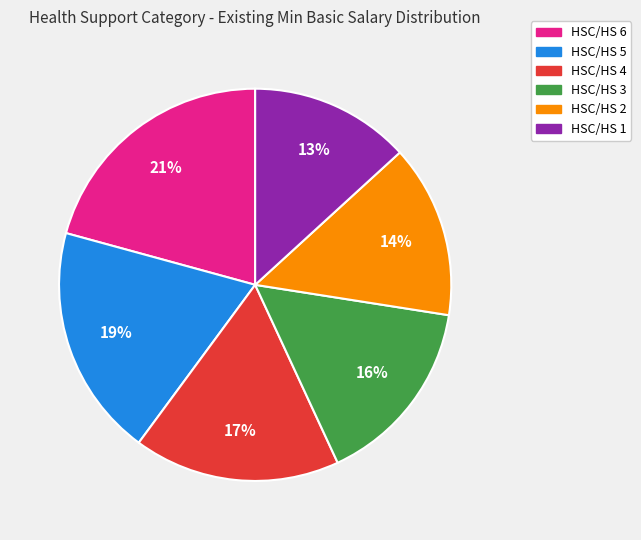

Which has a higher value, HSC/HS 6 or HSC/HS 4?

HSC/HS 6